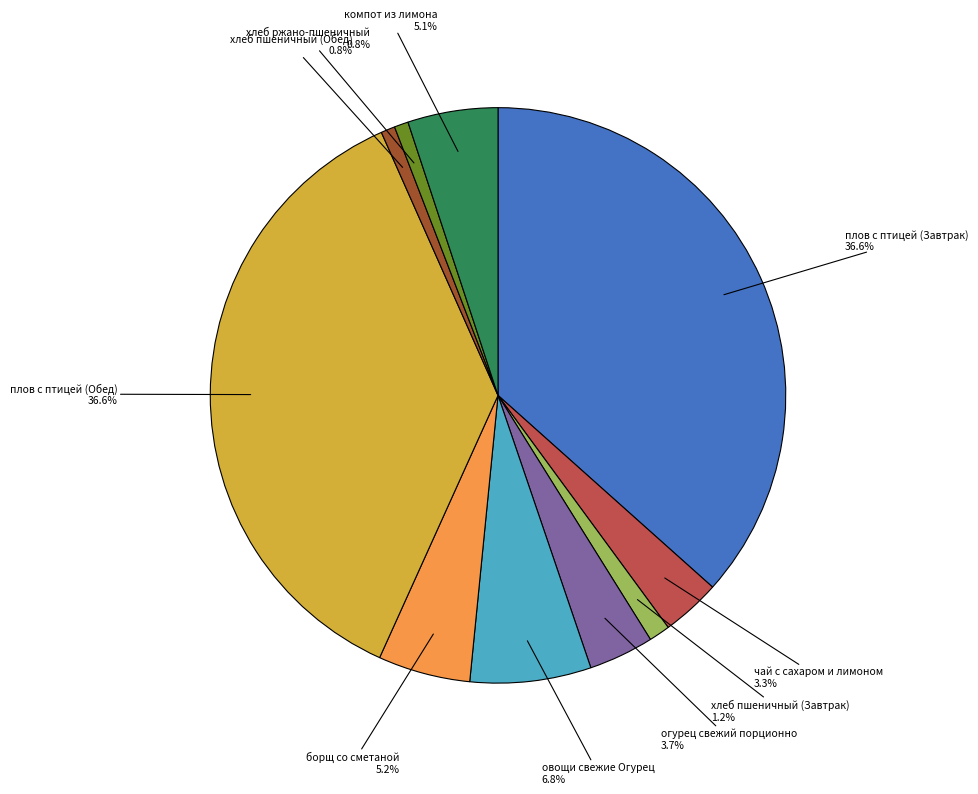

Which has a higher value, плов с птицей (Завтрак) or хлеб пшеничный (Обед)?

плов с птицей (Завтрак)